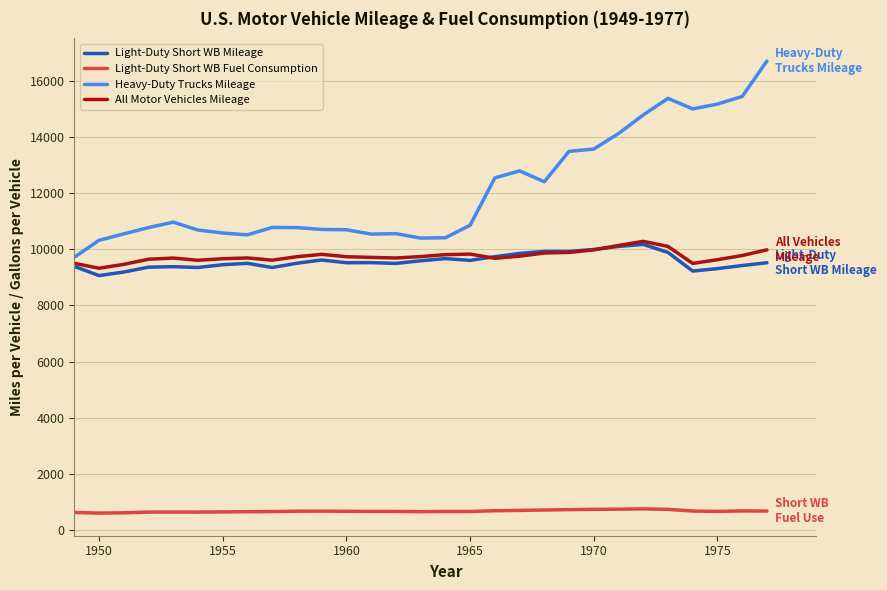

Which series has the largest range (max minus min)?

Heavy-Duty Trucks Mileage